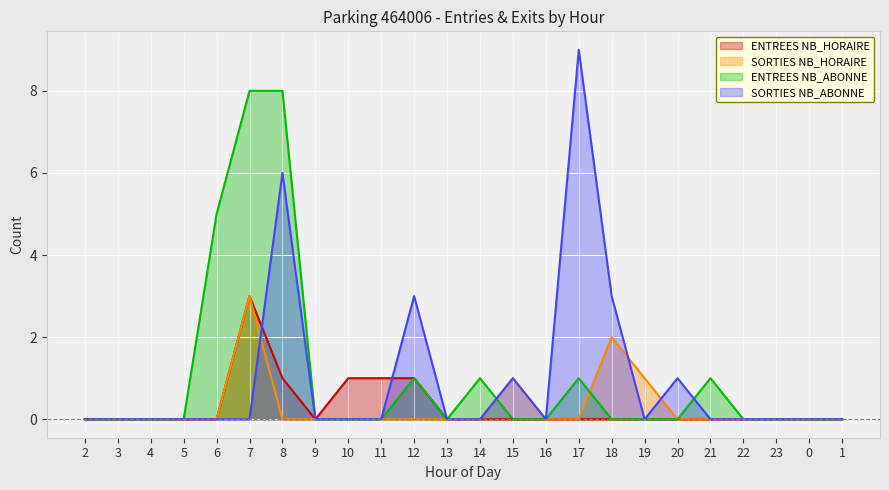

Reading left to right, what are all the values shown in this chart?

ENTREES NB_HORAIRE: 0	0	0	0	0	3	1	0	1	1	1	0	0	0	0	0	0	0	0	0	0	0	0	0
SORTIES NB_HORAIRE: 0	0	0	0	0	3	0	0	0	0	0	0	0	1	0	0	2	1	0	0	0	0	0	0
ENTREES NB_ABONNE: 0	0	0	0	5	8	8	0	0	0	1	0	1	0	0	1	0	0	0	1	0	0	0	0
SORTIES NB_ABONNE: 0	0	0	0	0	0	6	0	0	0	3	0	0	1	0	9	3	0	1	0	0	0	0	0